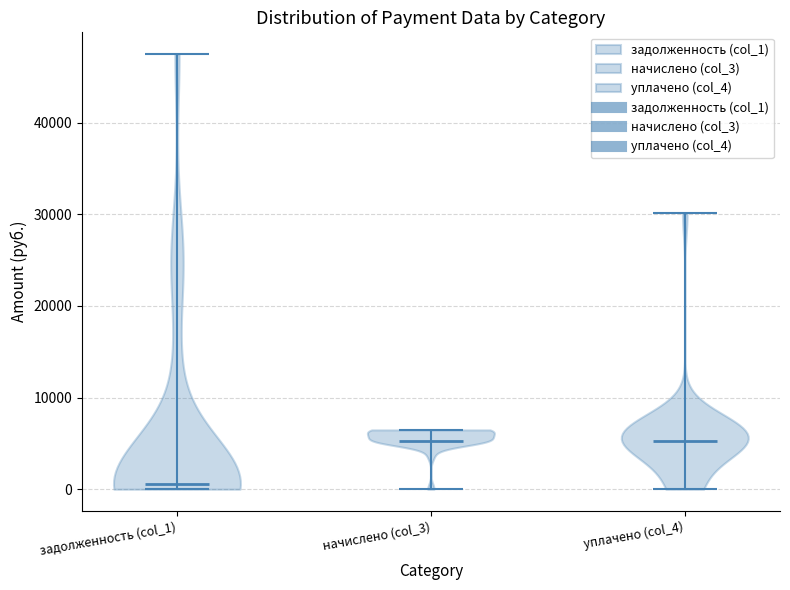

What is the lowest point the violin for начислено (col_3) reaches on the y-axis? The values are not printed on the chart, so give them approximately, as read against the axis.

0